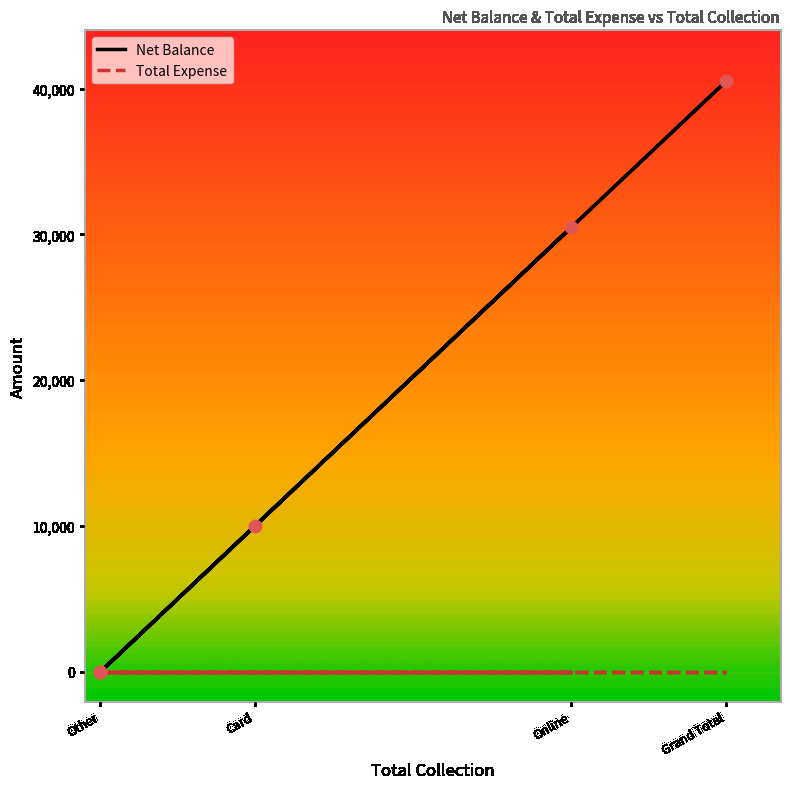

At how many categories does at least one series exceed 4353?

3